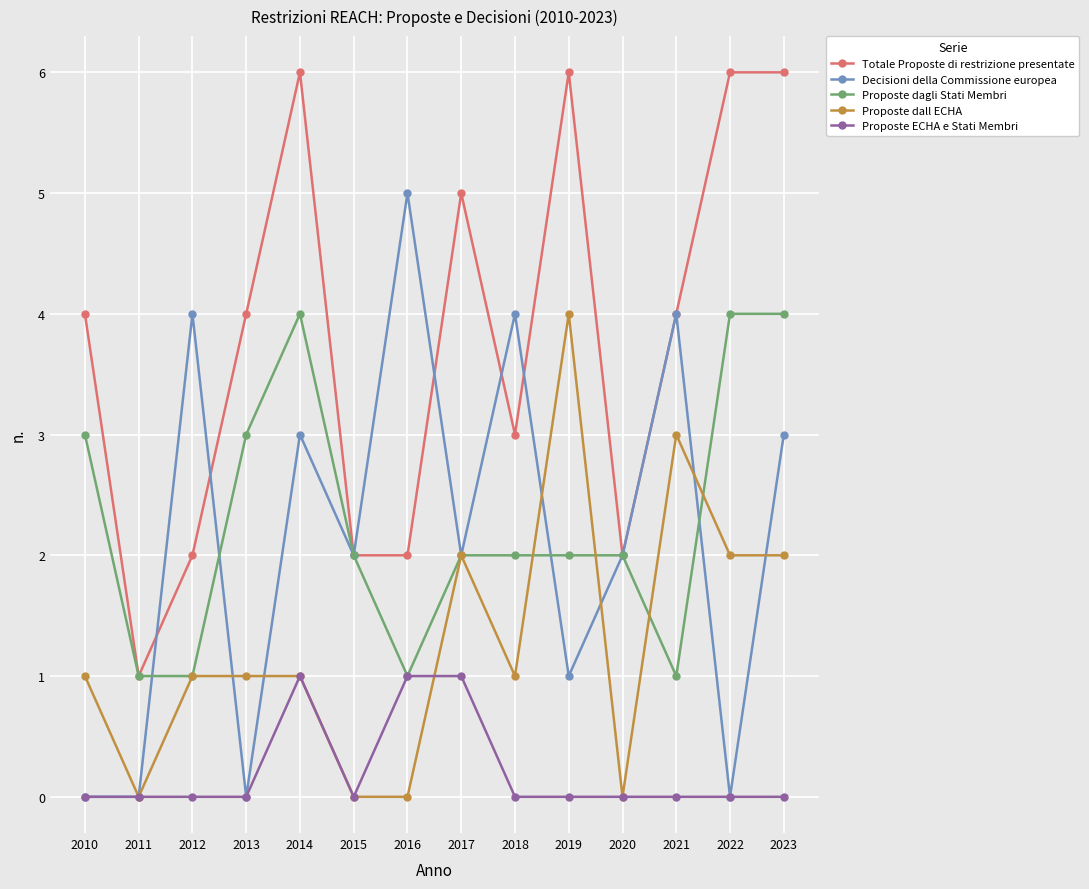

How many categories are shown in the chart?

14